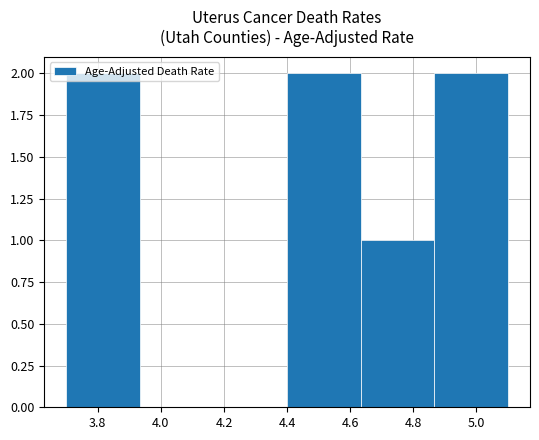

Reading left to right, transcribe this chart: for each bar, give the range it covers on the x-axis and its height. Neither the bar edges nor the heights are printed on the chart, so give them approximately, as read against the axes.

3.70 to 3.94: 2
3.94 to 4.16: 0
4.16 to 4.40: 0
4.40 to 4.64: 2
4.64 to 4.86: 1
4.86 to 5.10: 2